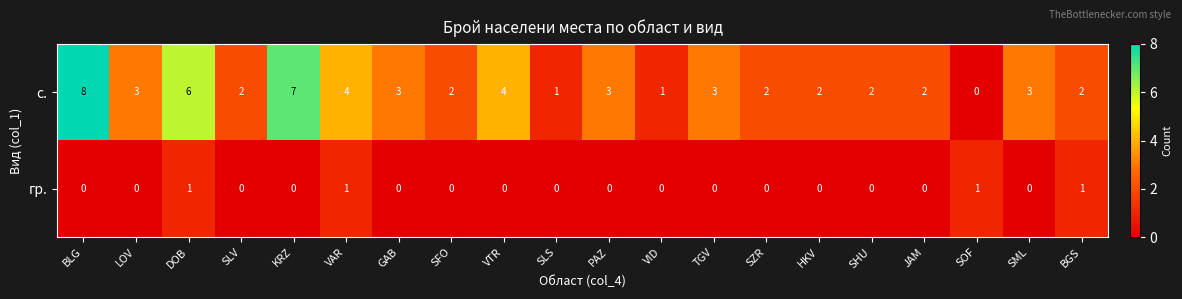

What is the difference between the highest and lowest values at DOB?

5